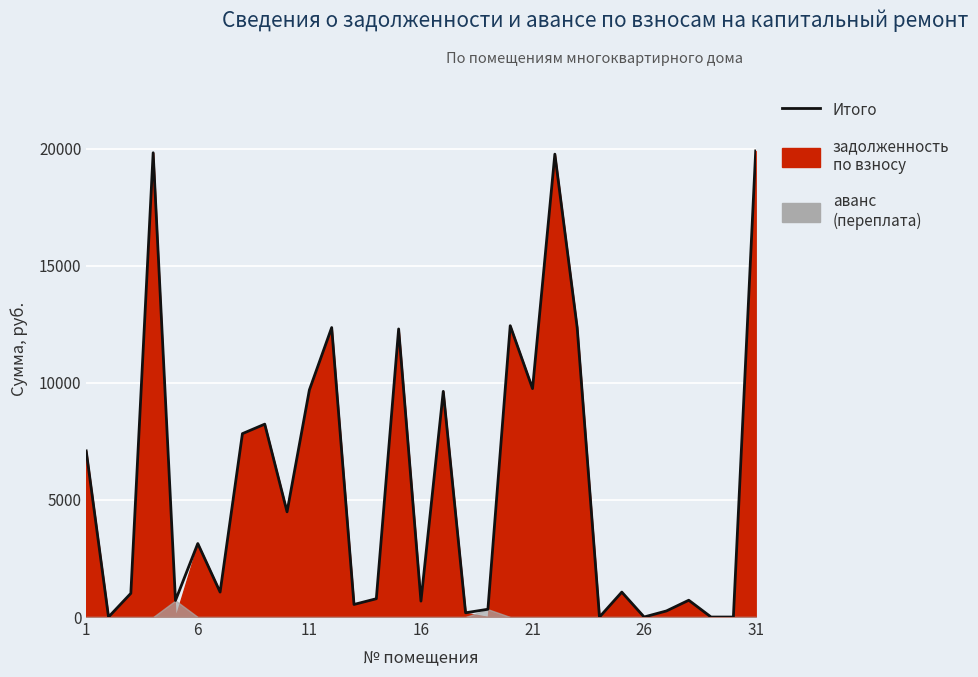

At which label does the data first exceed 1065?

1